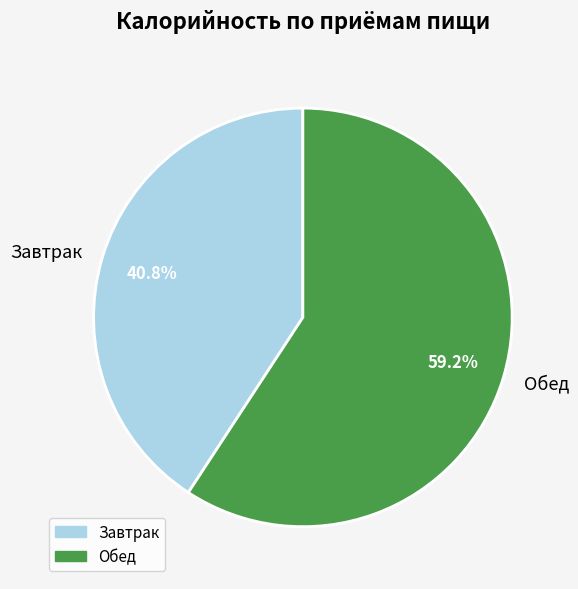

Between Завтрак and Обед, which is larger?

Обед